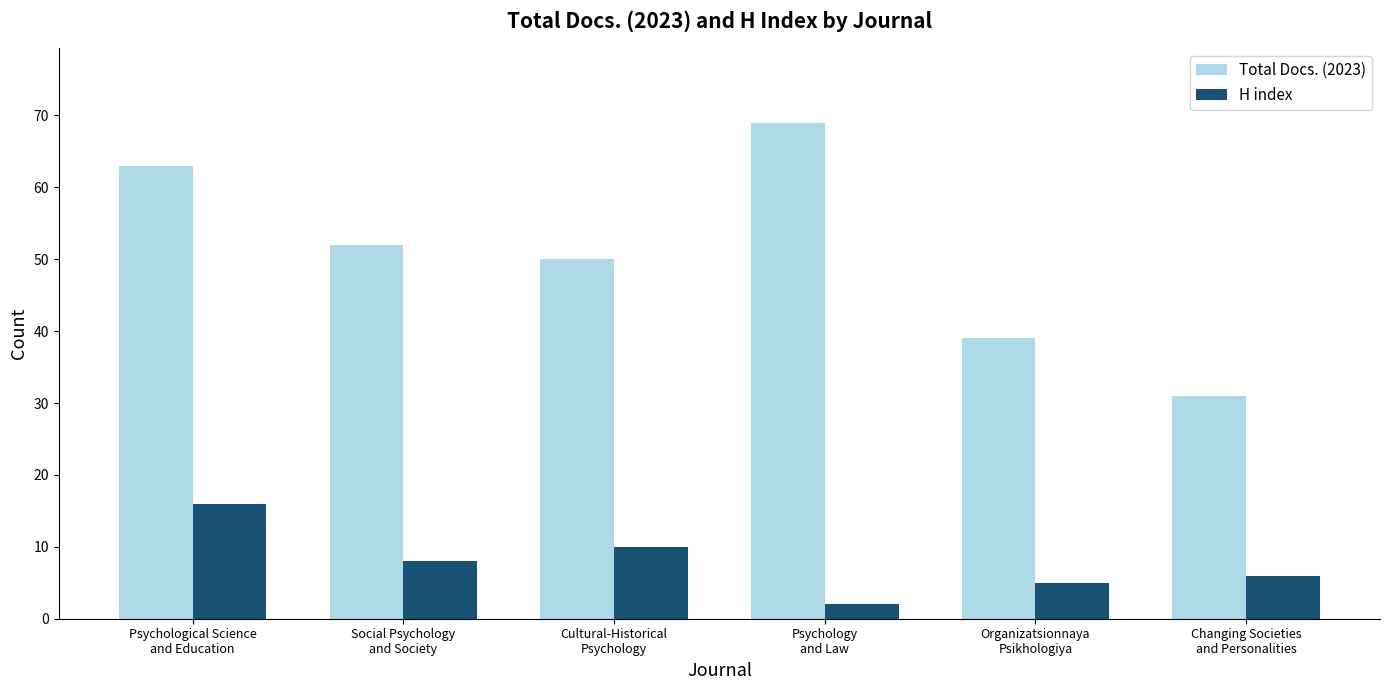

Rank the categories by H index value from lowest to highest.

Psychology
and Law, Organizatsionnaya
Psikhologiya, Changing Societies
and Personalities, Social Psychology
and Society, Cultural-Historical
Psychology, Psychological Science
and Education